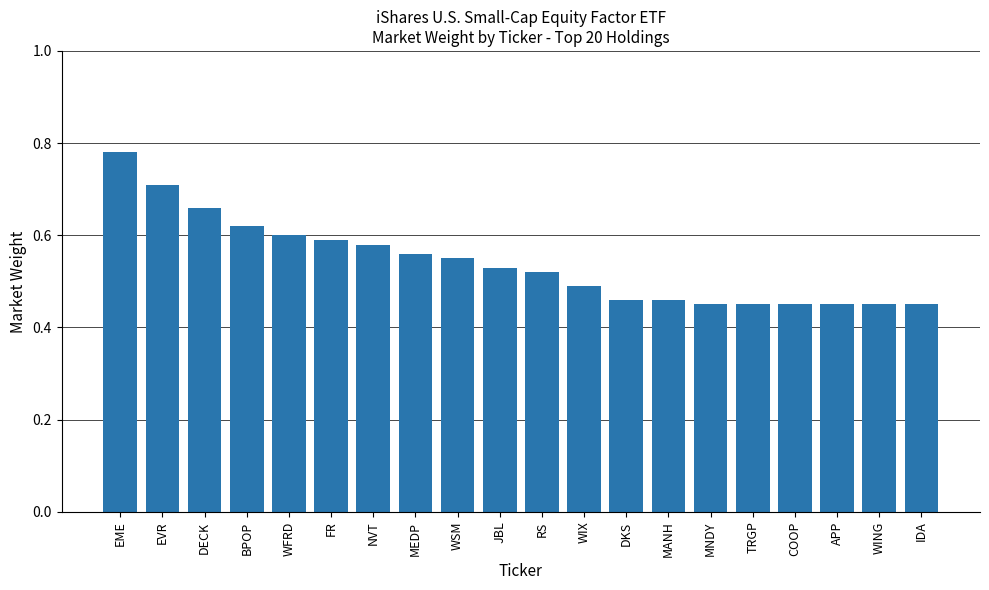

What is the change in value from DECK to COOP?

-0.2